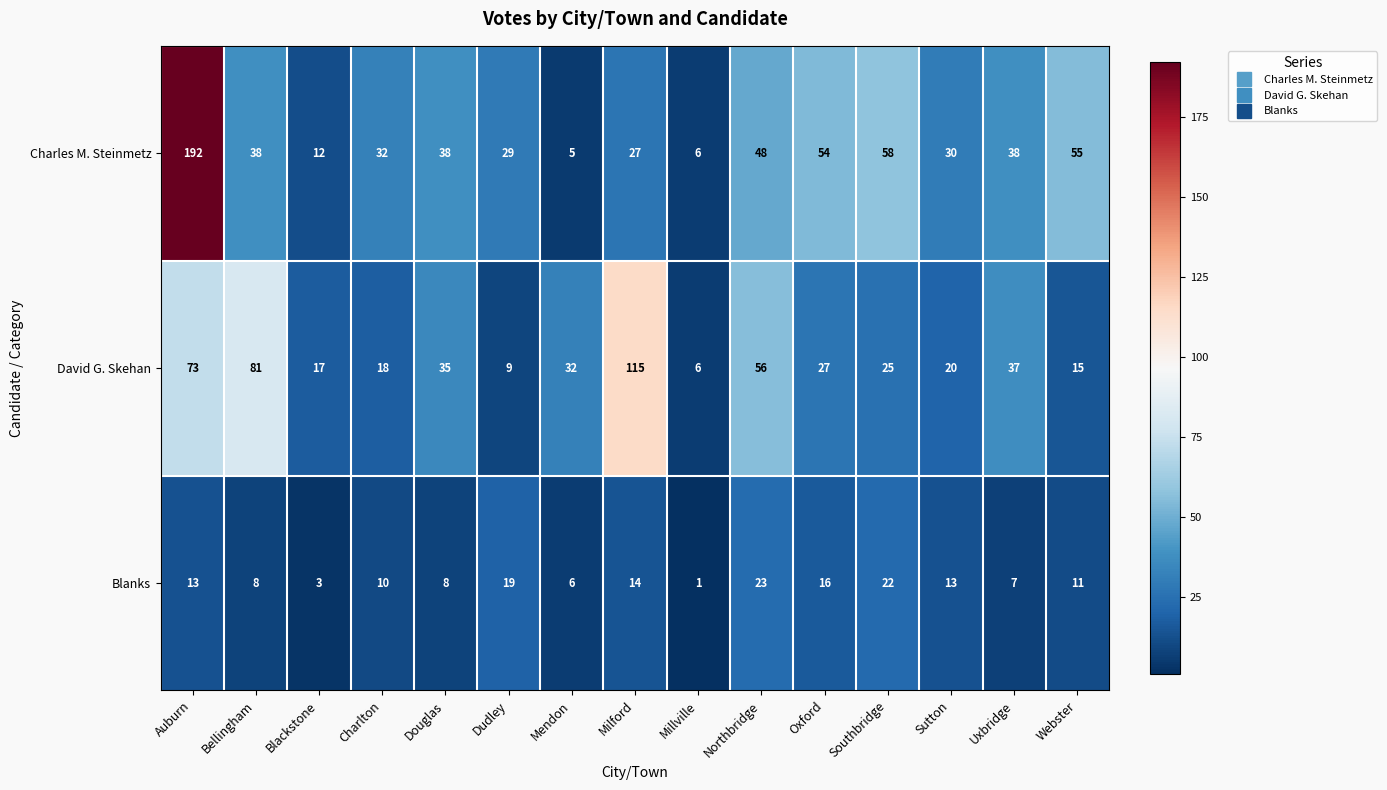

What is the difference between the maximum and minimum values in the Blanks series?

22